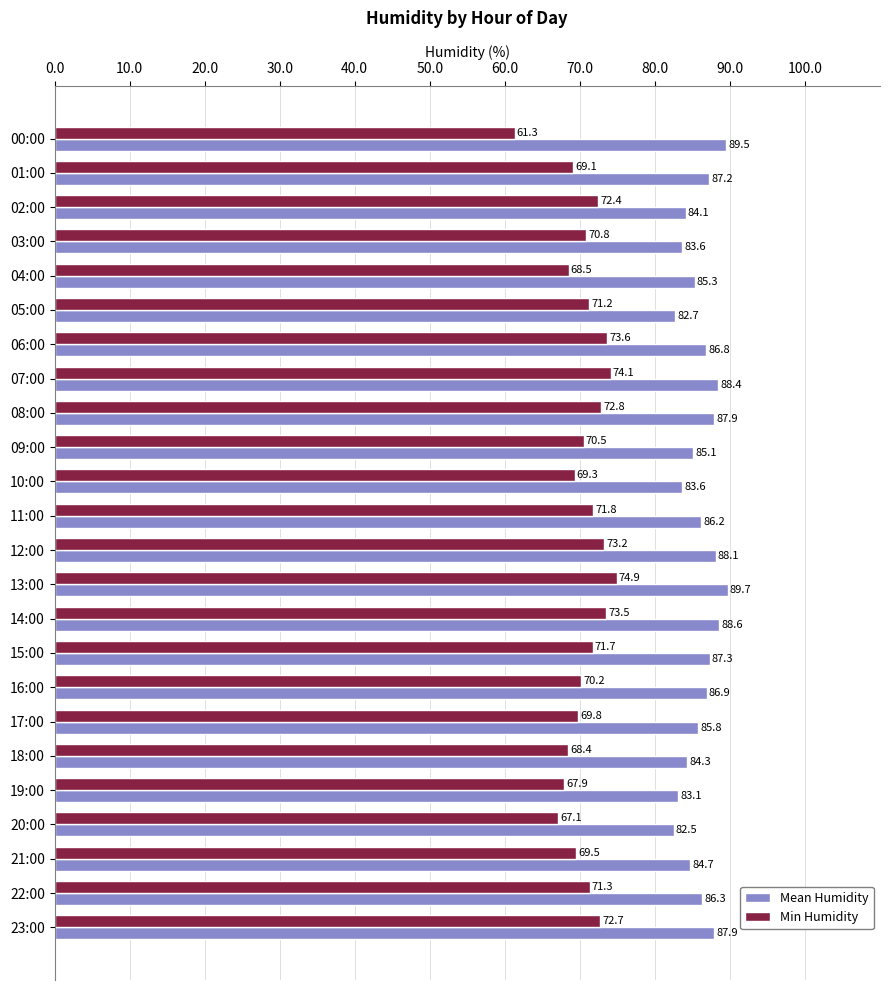

What is the sum of the Min Humidity values at 11:00 and 00:00?

133.1